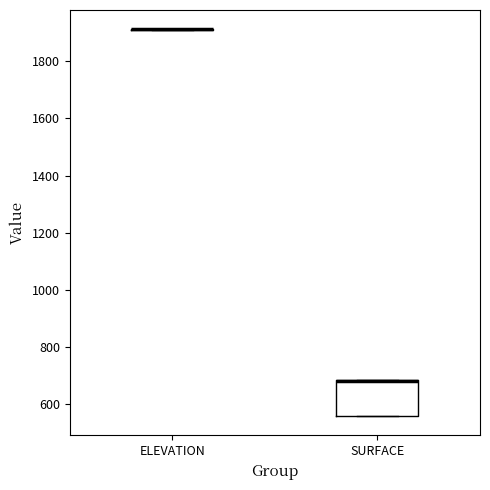

Reading left to right, read every box against the y-axis: the position of its median line, the range the box covers, and the ends of its whiskers. The values are not printed on the chart, so give them approximately, as read against the axis.

ELEVATION: box collapsed to a line at 1920, whiskers 1920 to 1920
SURFACE: median 680 (drawn on the box's upper edge), box 560 to 680, whiskers 560 to 680